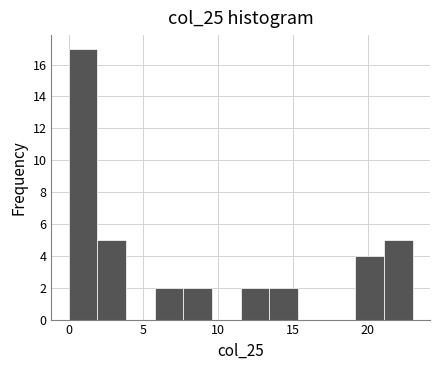

Around what value on the x-axis is the tallest bar? Give the approximate position of its centre, as read against the axis.

1.0